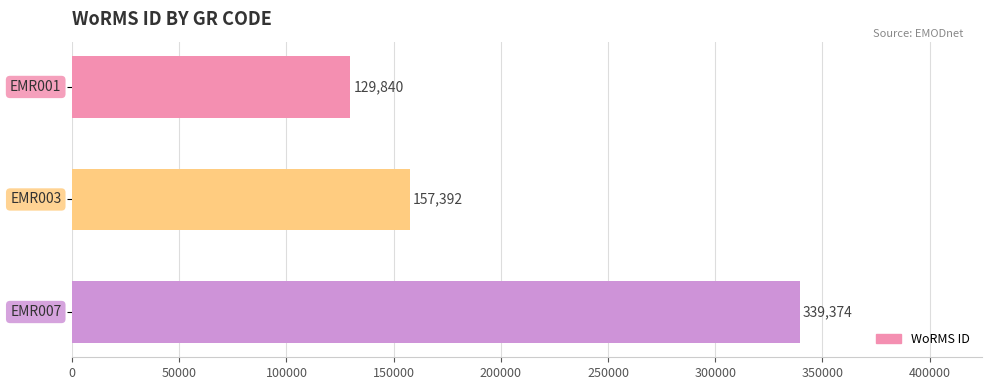

What is the value of the 3rd bar from the top?

339374